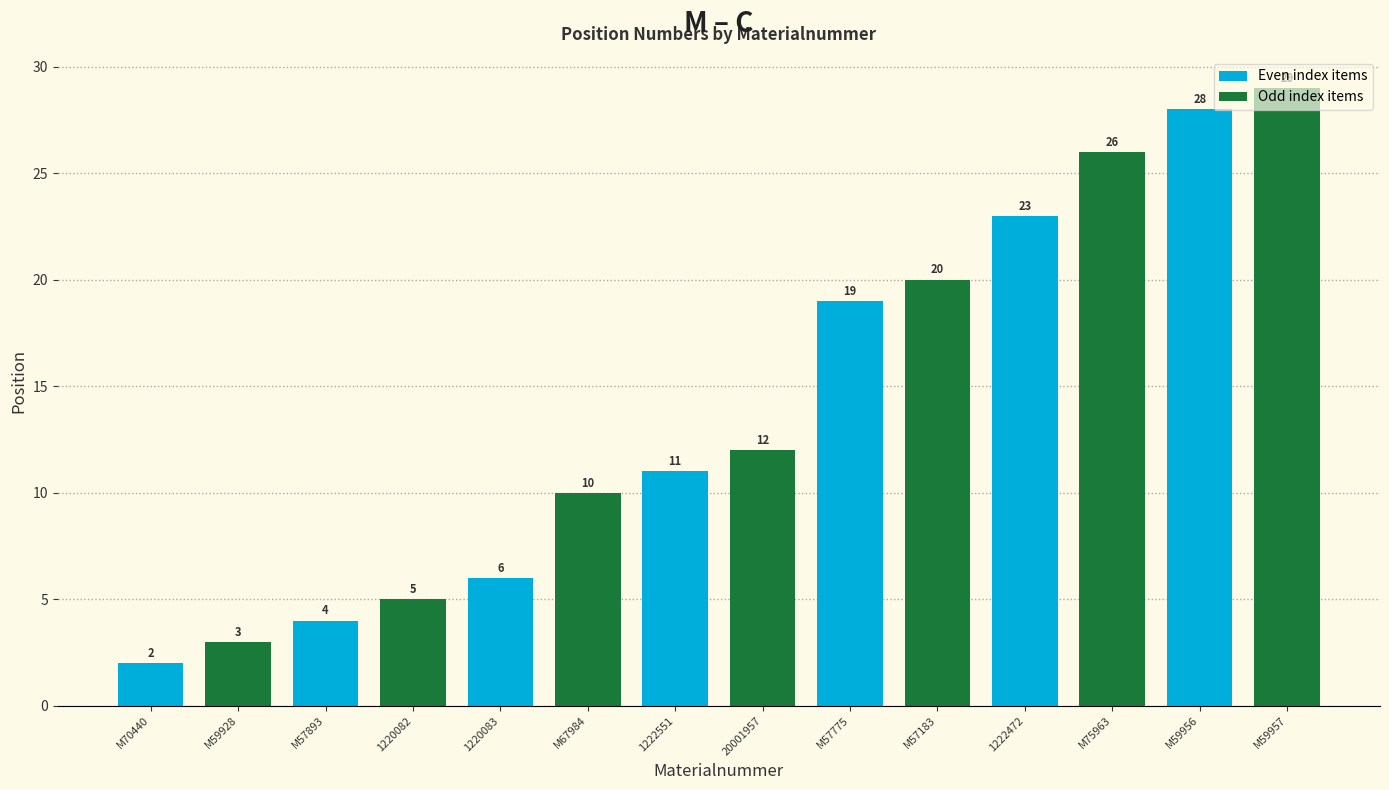

What is the change in value from 1220083 to 1222551?

+5